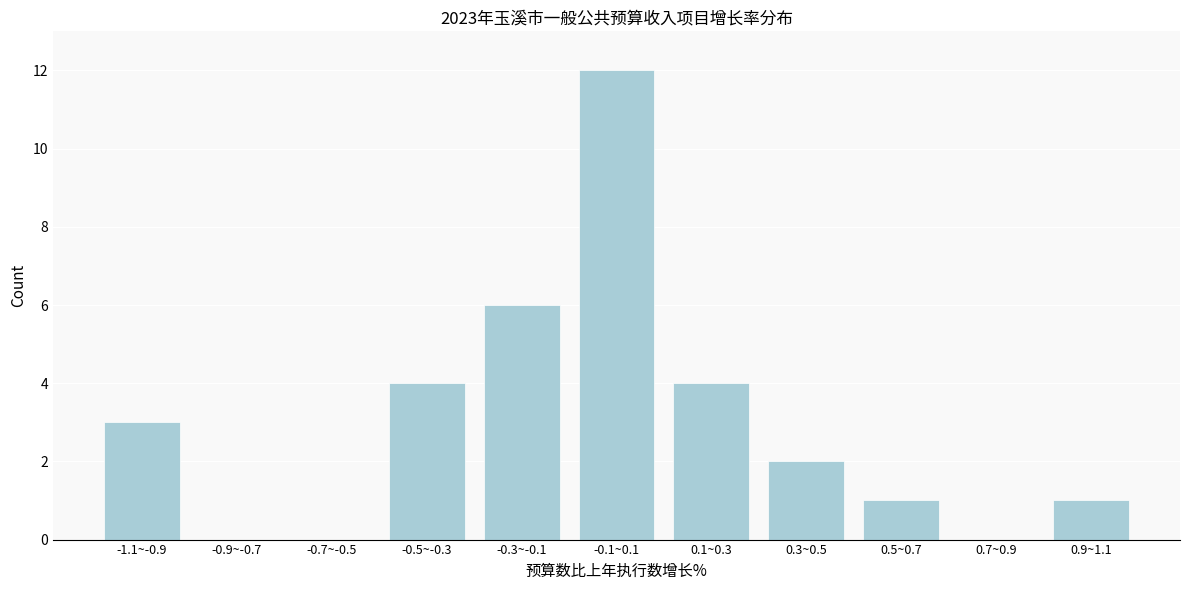

Reading right to left, transcribe all the data shown in this chart.

0.9~1.1=1	0.7~0.9=0	0.5~0.7=1	0.3~0.5=2	0.1~0.3=4	-0.1~0.1=12	-0.3~-0.1=6	-0.5~-0.3=4	-0.7~-0.5=0	-0.9~-0.7=0	-1.1~-0.9=3